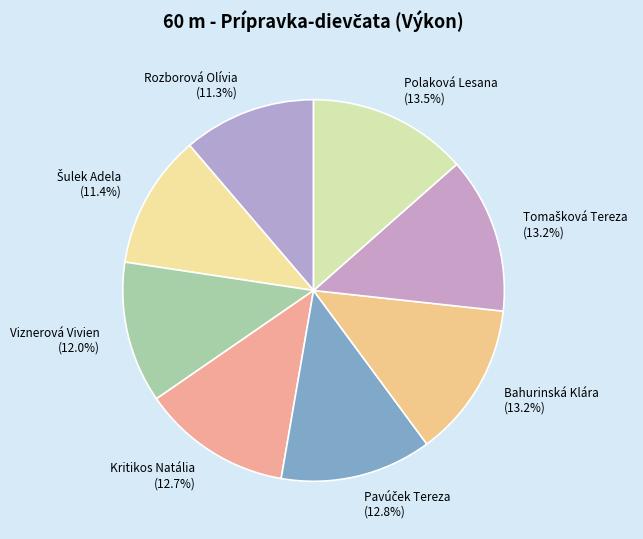

Is there any slice that represents more than half of the pie?

No